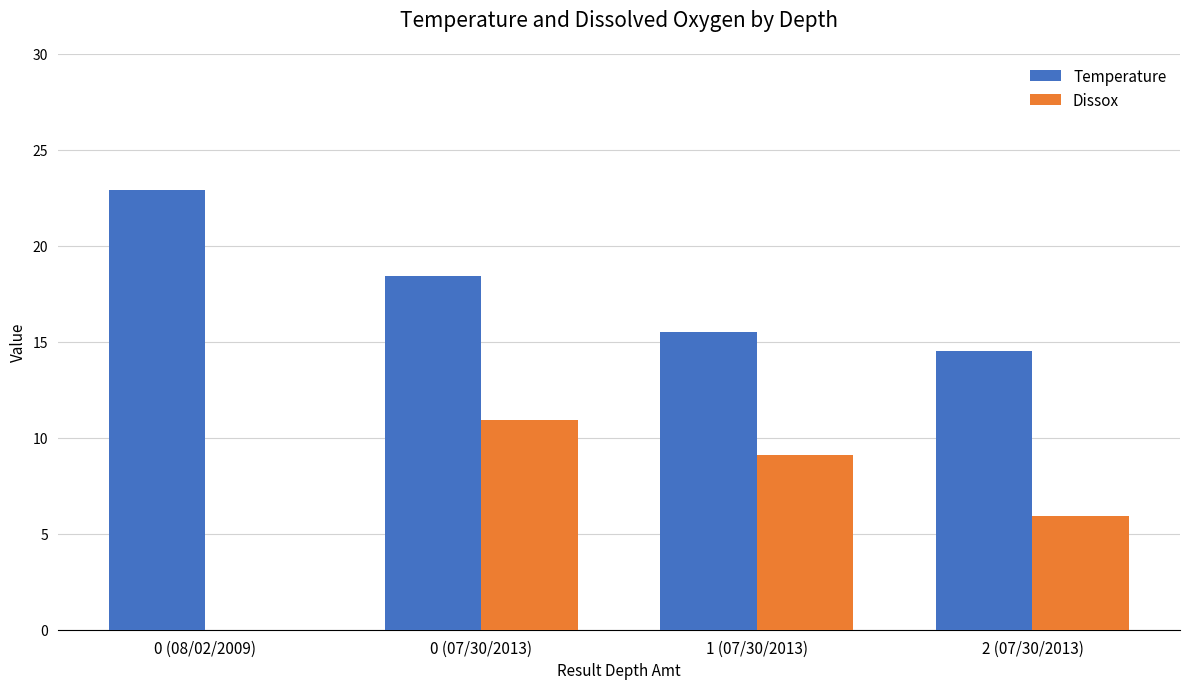

Is the value of Dissox at 0 (08/02/2009) greater than the value of Temperature at 2 (07/30/2013)?

No